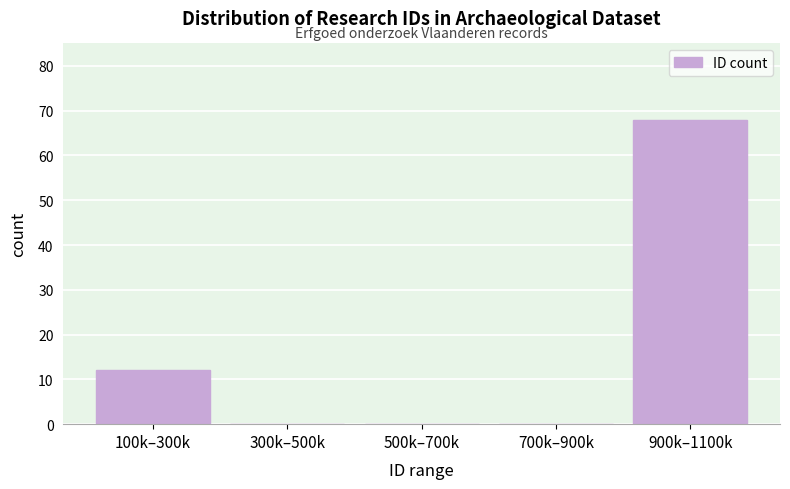

Reading right to left, list all the values displayed in this chart.

900k–1100k=68	700k–900k=0	500k–700k=0	300k–500k=0	100k–300k=12